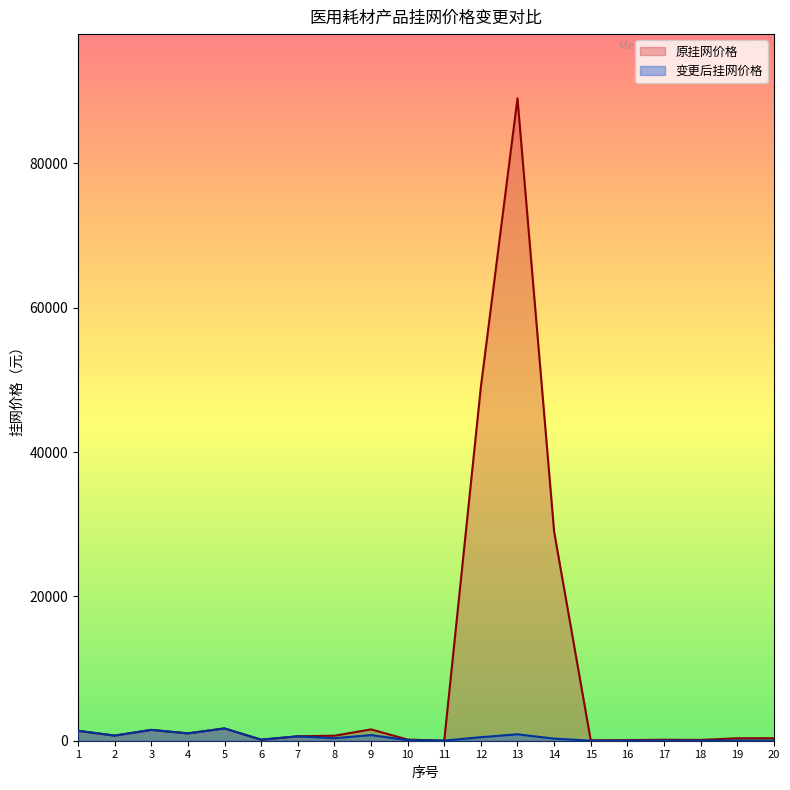

Which series ends up on top after the final intersection of 变更后挂网价格 and 原挂网价格?

原挂网价格